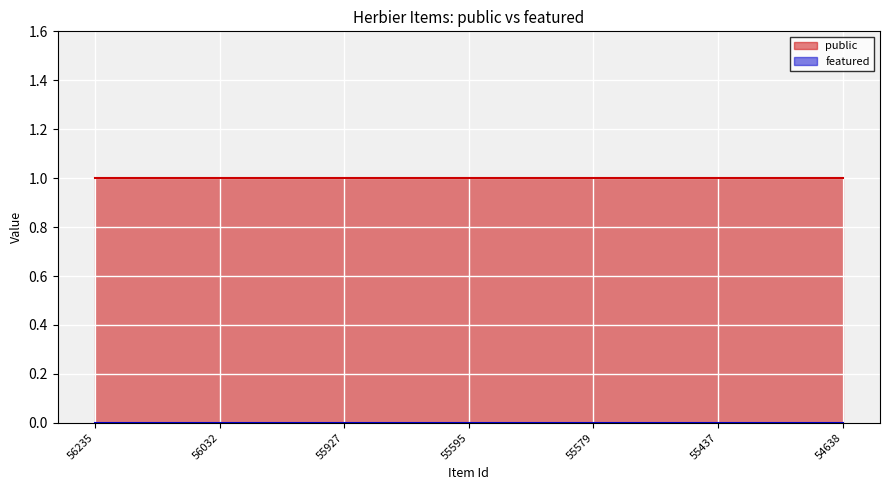

True or false: featured has more than 1 interior local peaks.

False